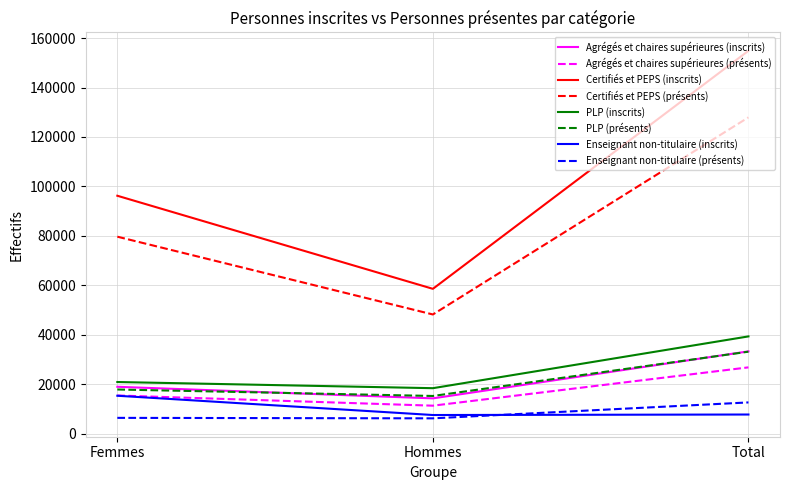

True or false: Certifiés et PEPS (présents) has a value of 54542 at Total.

False